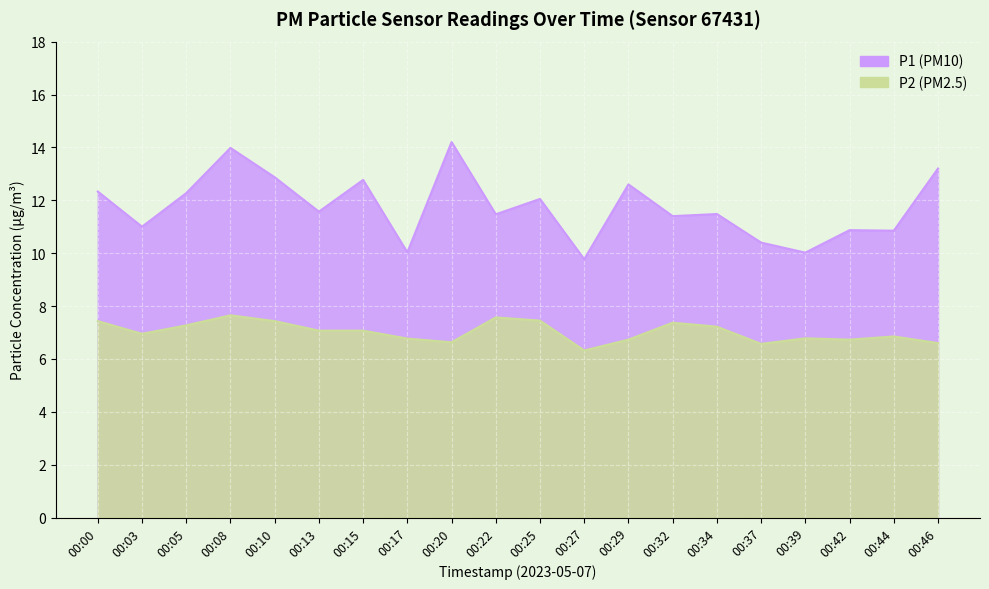

How many data points in P1 are less than 11?

6